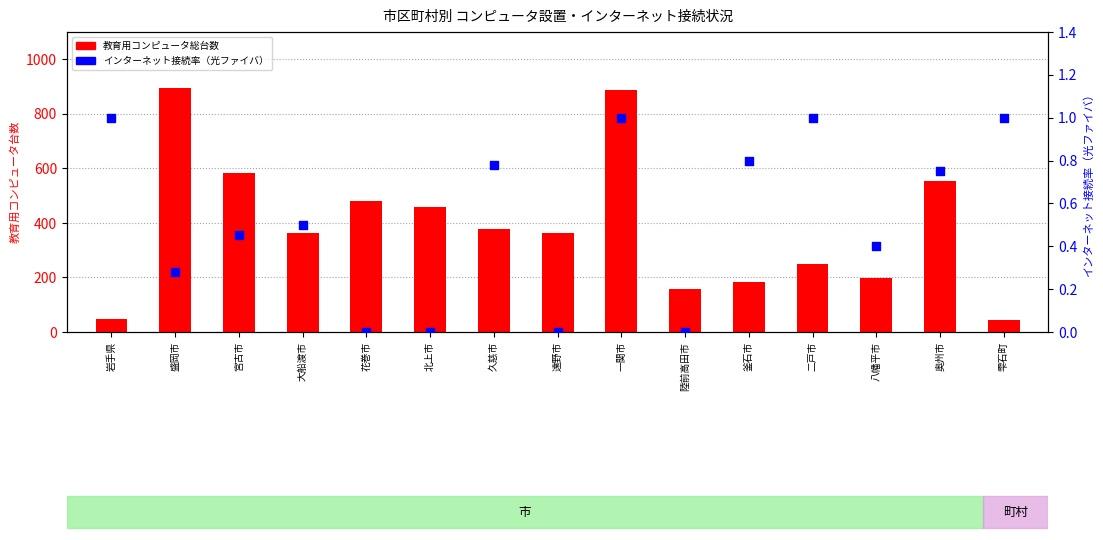

Which series contains the lowest Y value?

インターネット接続率（光ファイバ）